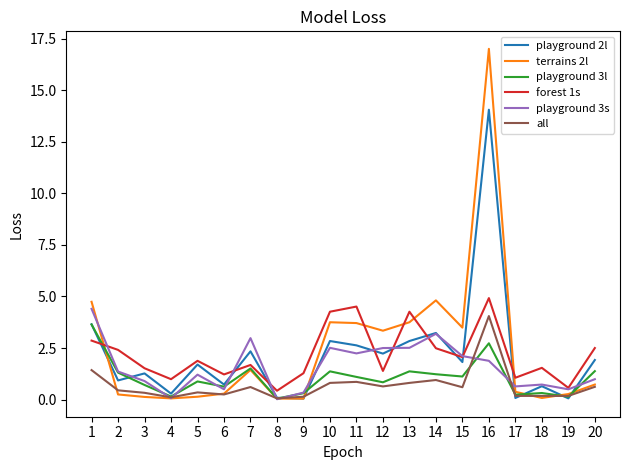

Which series has the widest spread of values?

terrains 2l